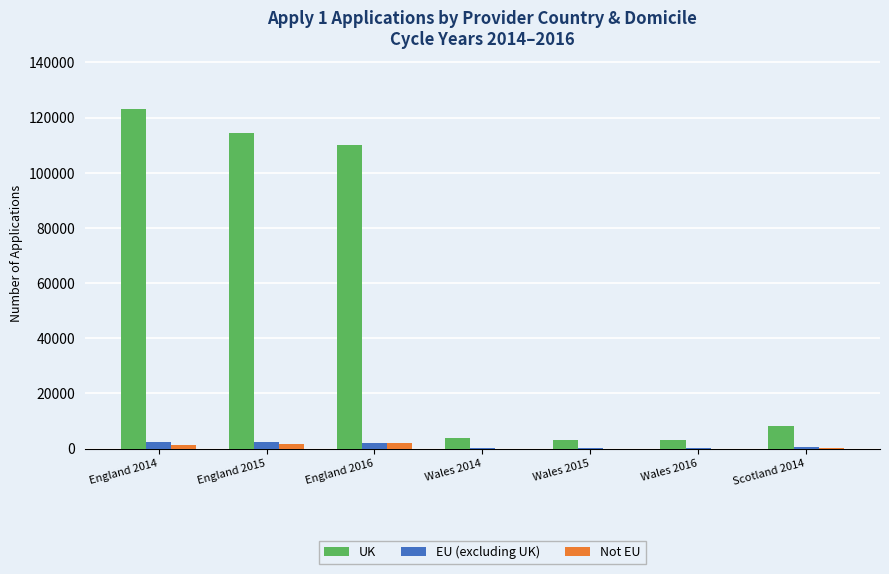

What is the greatest value displayed?

122995